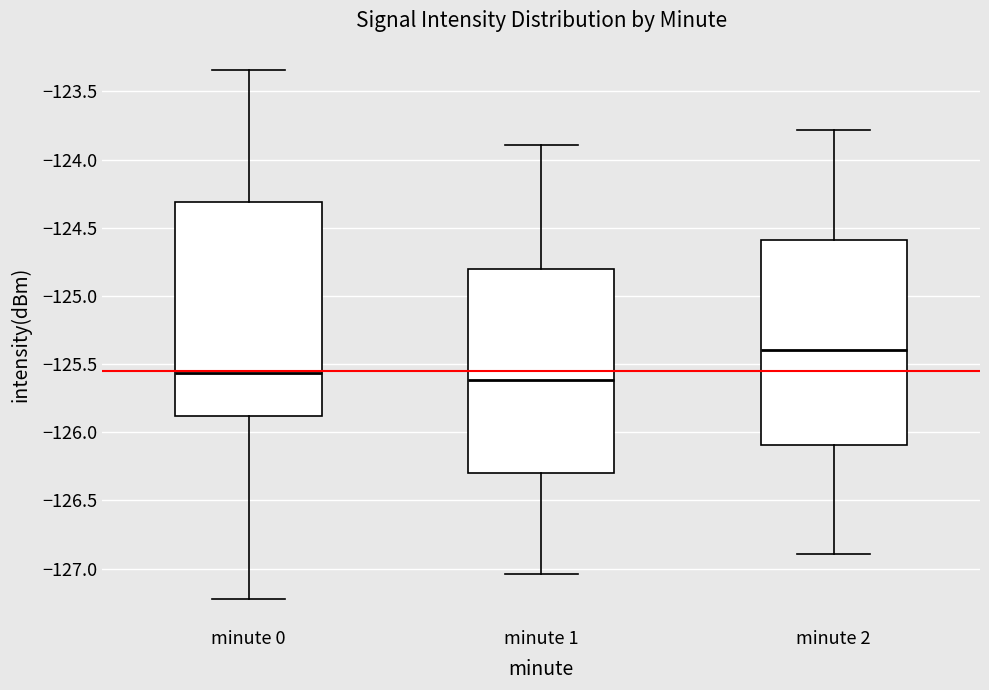

Where is the lower edge of the box for minute 1 on the y-axis? The values are not printed on the chart, so give them approximately, as read against the axis.

-126.30